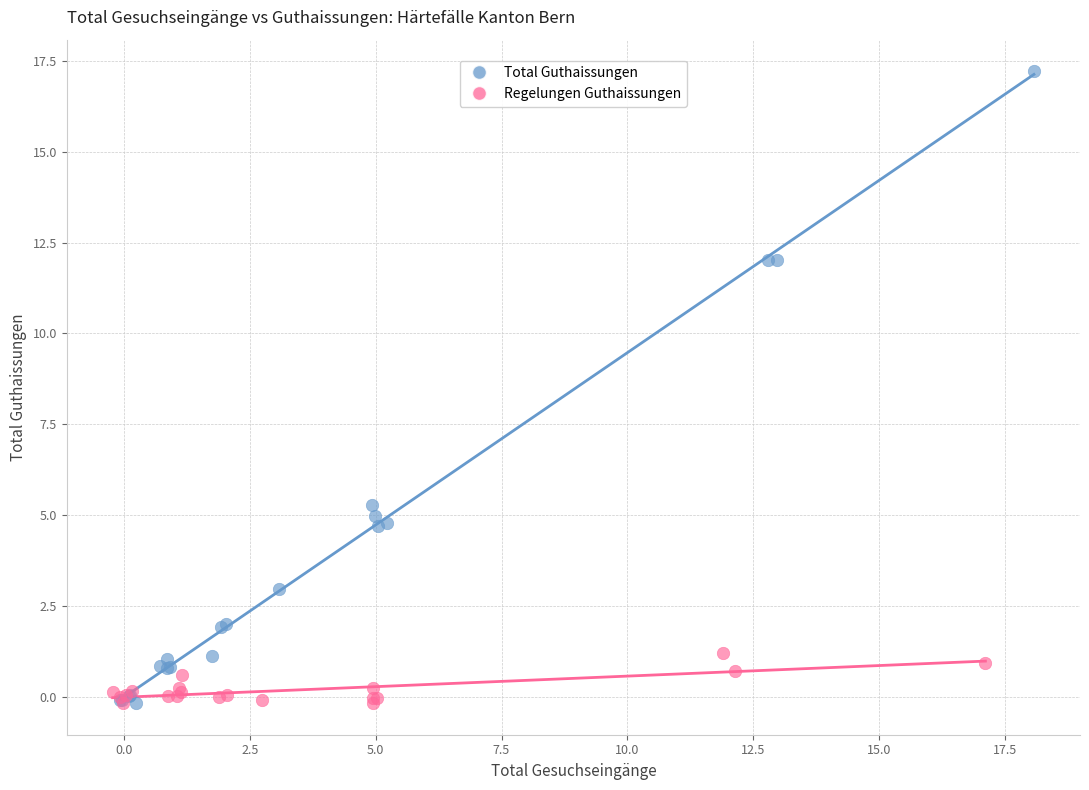

Which series has the widest spread of Y values?

Total Guthaissungen